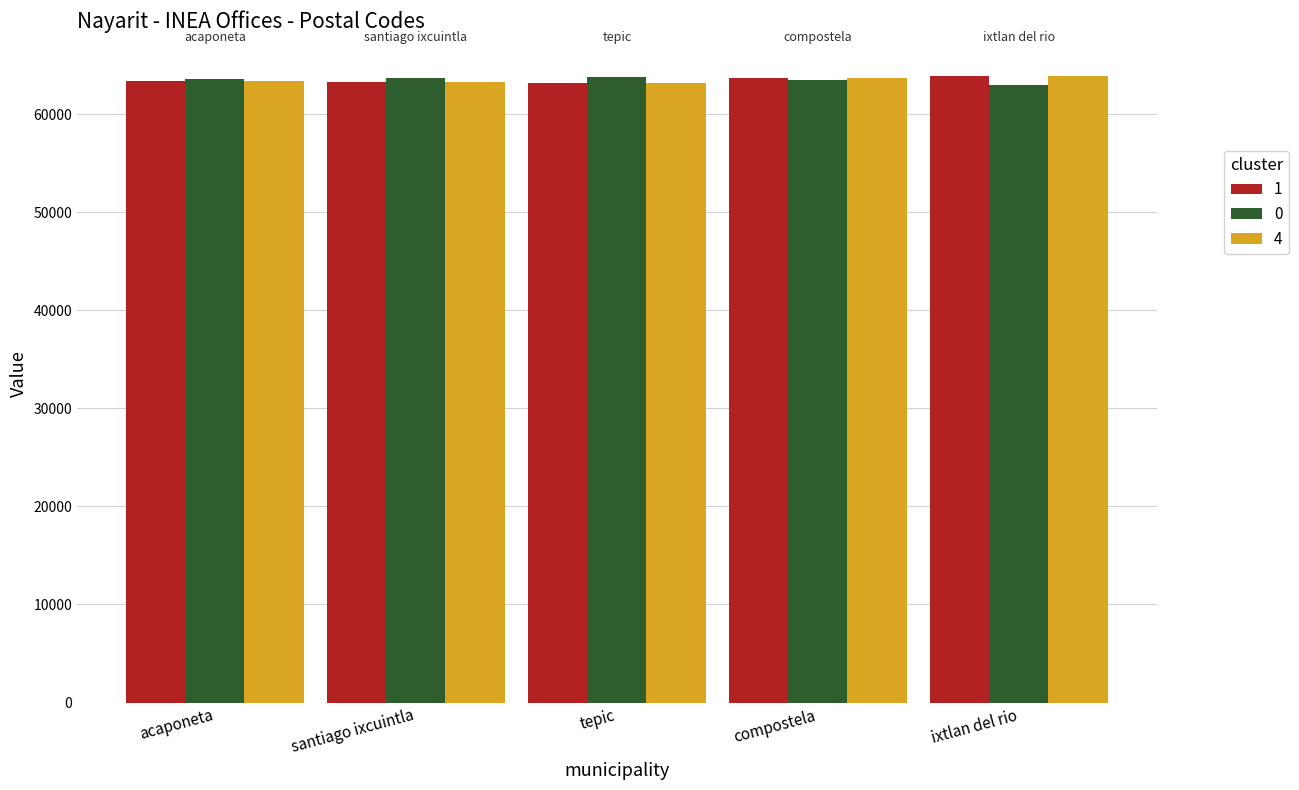

What is the spread (max minus min) of values at acaponeta?

200